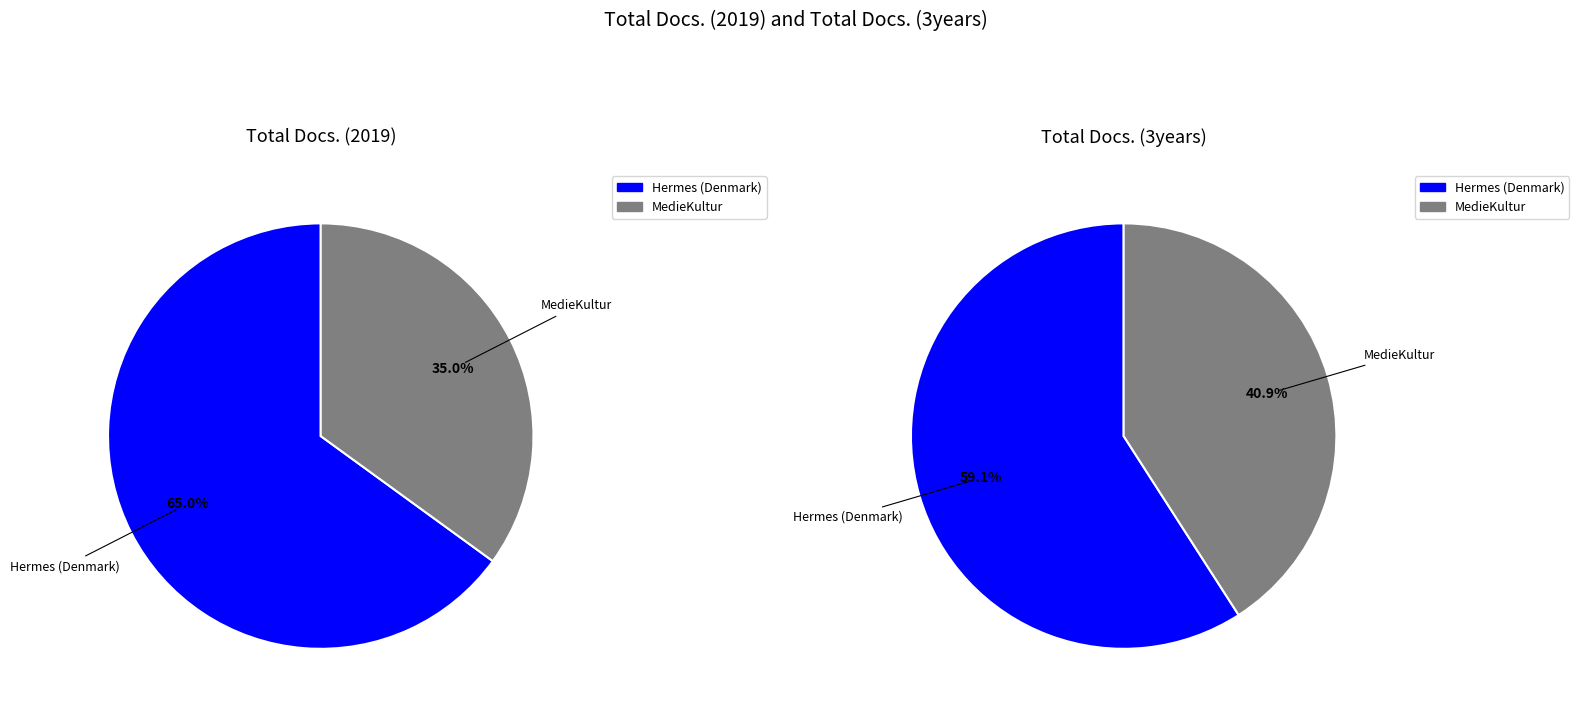

The Hermes (Denmark) slice represents 59% of the pie. True or false?

True